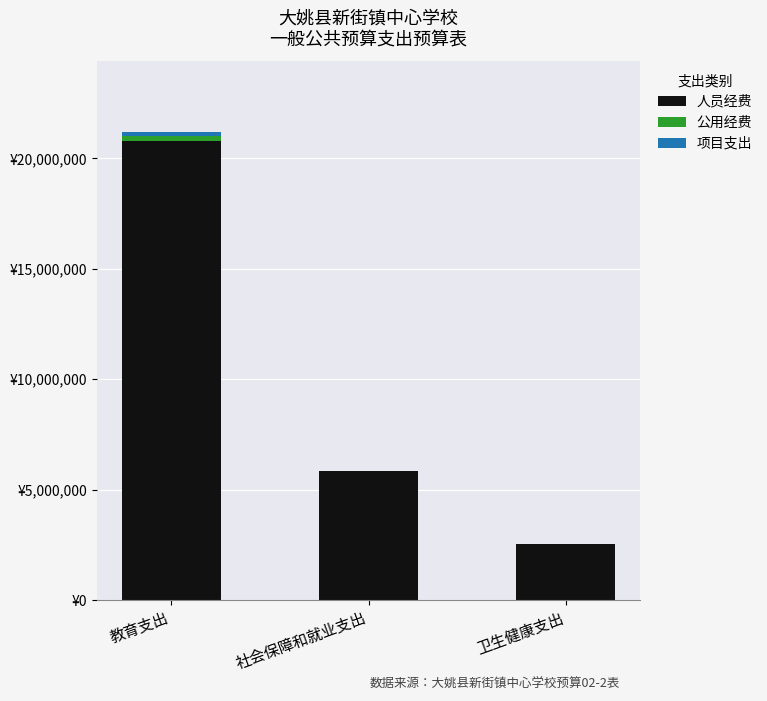

At which label does 人员经费 first exceed 5856731?

教育支出